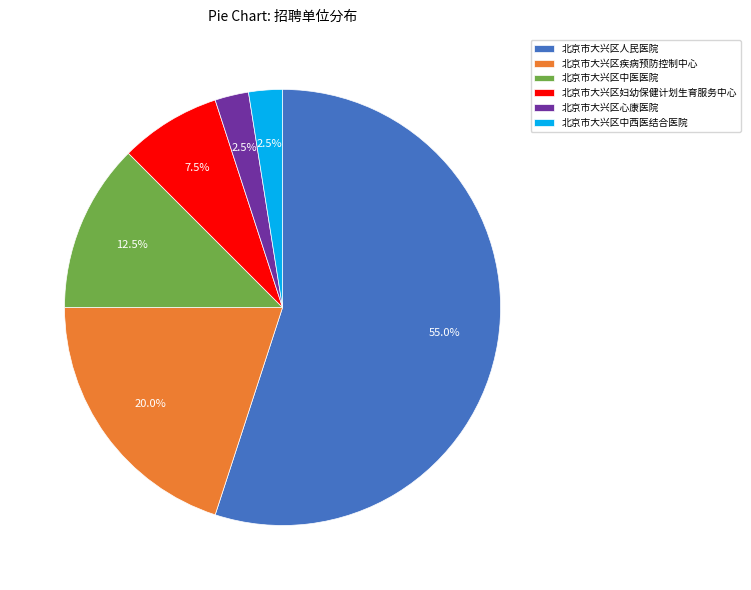

What percentage is NOT represented by 北京市大兴区疾病预防控制中心?

80.0%